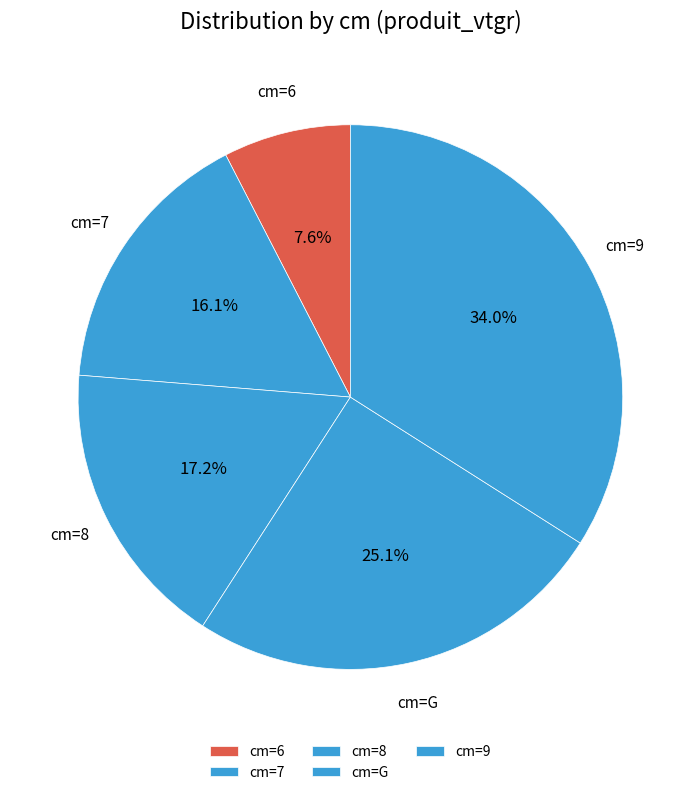

Combined, what portion of the pie is cm=G and cm=6?

32.7%